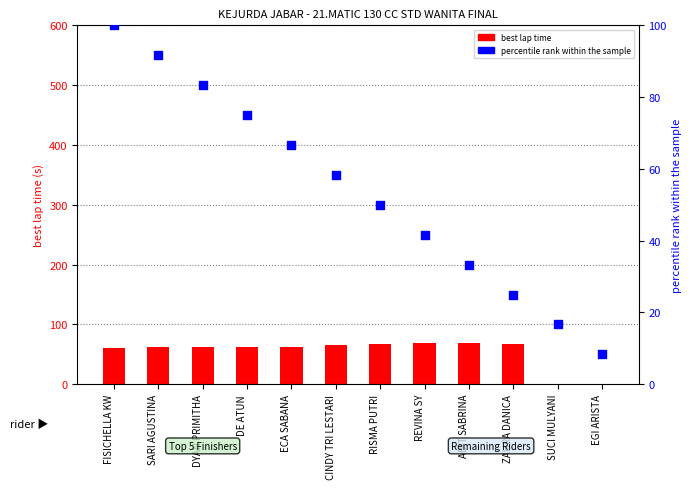

What is the total value across all series at DE ATUN?

136.8